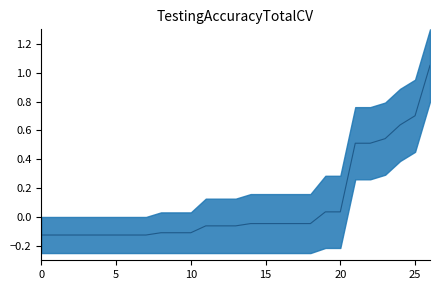

Count the number of values greater than 0.

8